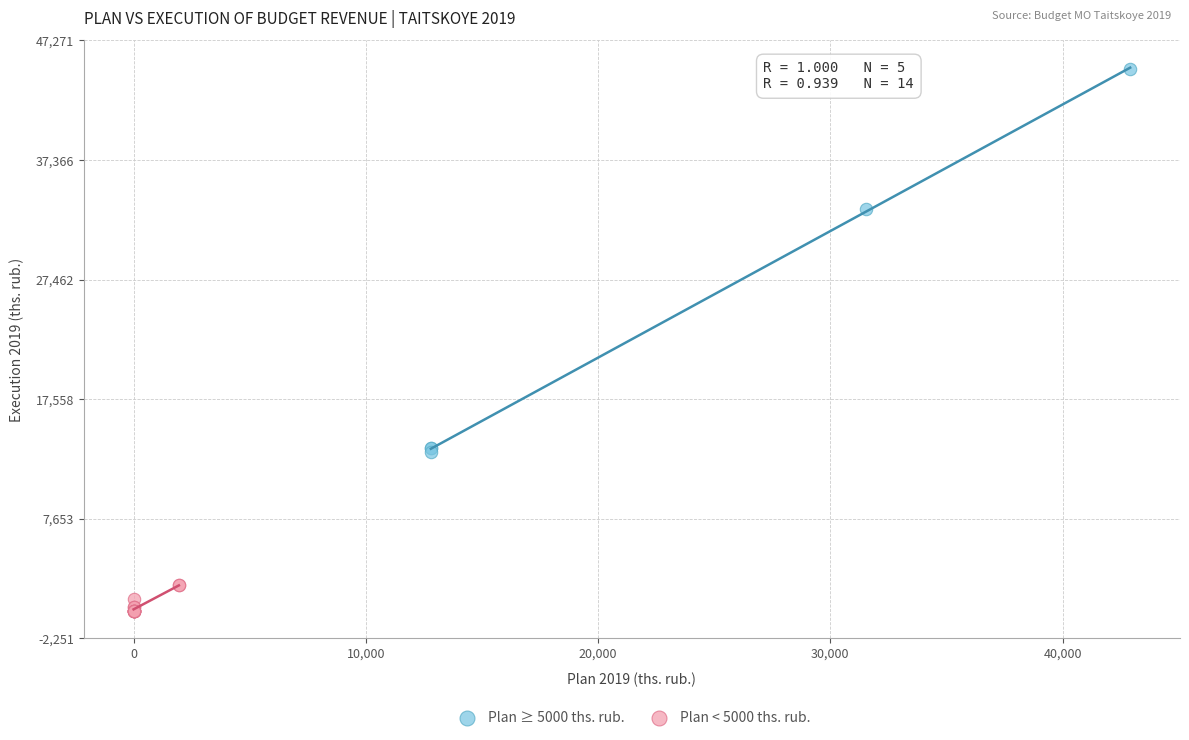

Which series has the widest spread of Y values?

Plan ≥ 5000 ths. rub.